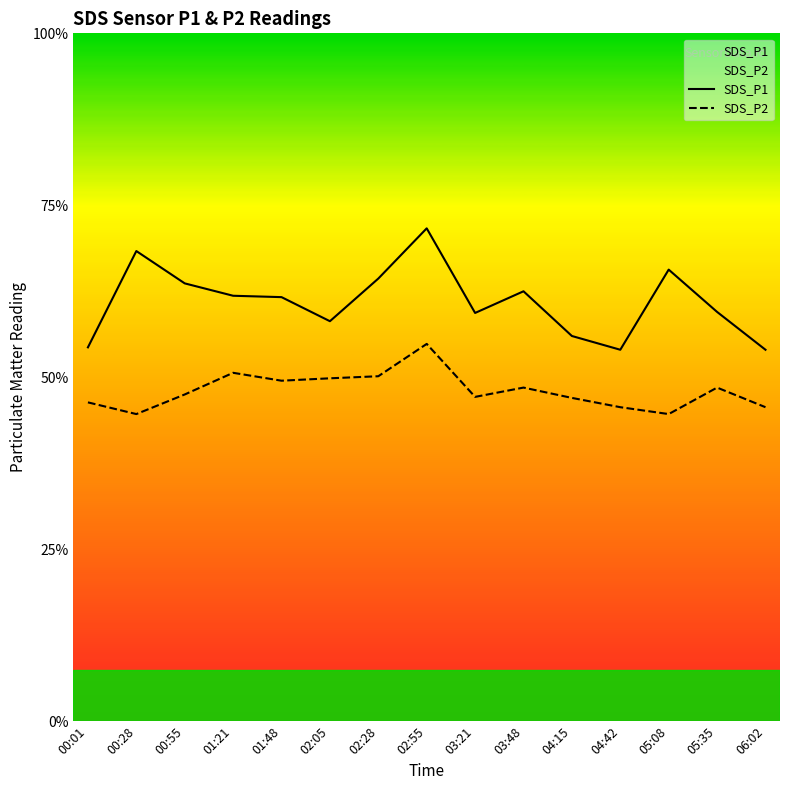

Is the value of SDS_P2 at 02:05 greater than the value of SDS_P1 at 02:28?

No